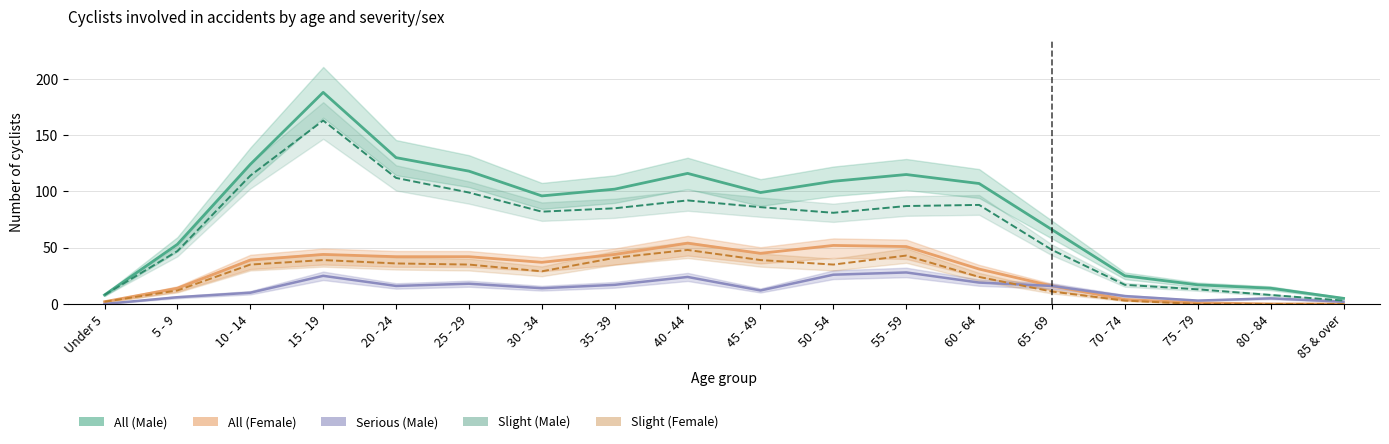

At which category does All (Female) lower reach its first local valley?

30 - 34